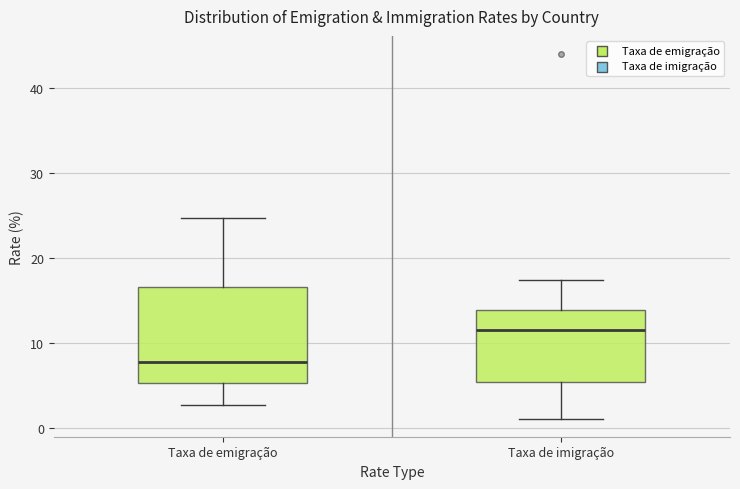

Reading left to right, read every box against the y-axis: the position of its median line, the range the box covers, and the ends of its whiskers. The values are not printed on the chart, so give them approximately, as read against the axis.

Taxa de emigração: median 8, box 5 to 17, whiskers 3 to 25
Taxa de imigração: median 12, box 5 to 14, whiskers 1 to 17